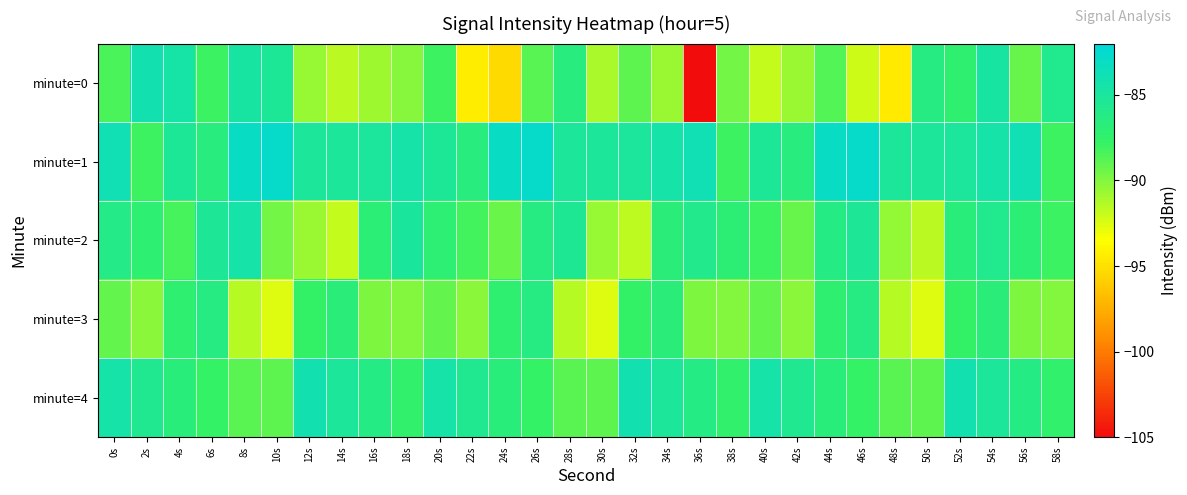

Reading left to right, transcribe all the data shown in this chart.

minute=0: 0s=-88.5	2s=-84.2	4s=-84.6	6s=-88.0	8s=-84.8	10s=-85.2	12s=-90.6	14s=-91.6	16s=-90.7	18s=-90.1	20s=-88.1	22s=-94.4	24s=-95.3	26s=-88.8	28s=-86.5	30s=-91.1	32s=-89.0	34s=-90.7	36s=-104.9	38s=-89.6	40s=-91.8	42s=-90.7	44s=-88.7	46s=-92.1	48s=-94.5	50s=-86.4	52s=-87.3	54s=-84.8	56s=-89.2	58s=-85.7
minute=1: 0s=-83.9	2s=-88.1	4s=-85.2	6s=-86.6	8s=-83.0	10s=-82.7	12s=-85.2	14s=-85.2	16s=-85.1	18s=-84.5	20s=-85.2	22s=-86.6	24s=-83.0	26s=-82.7	28s=-85.2	30s=-85.2	32s=-85.1	34s=-84.5	36s=-83.9	38s=-88.1	40s=-85.2	42s=-86.6	44s=-83.0	46s=-82.7	48s=-85.2	50s=-85.2	52s=-85.1	54s=-84.5	56s=-83.9	58s=-88.1
minute=2: 0s=-86.1	2s=-87.2	4s=-88.3	6s=-85.4	8s=-84.5	10s=-89.6	12s=-90.7	14s=-91.8	16s=-86.9	18s=-85.0	20s=-87.1	22s=-88.2	24s=-89.3	26s=-86.4	28s=-85.5	30s=-90.6	32s=-91.7	34s=-86.8	36s=-85.9	38s=-87.0	40s=-88.1	42s=-89.2	44s=-86.3	46s=-85.4	48s=-90.5	50s=-91.6	52s=-86.7	54s=-85.8	56s=-86.9	58s=-88.0
minute=3: 0s=-89.1	2s=-90.2	4s=-87.3	6s=-86.4	8s=-91.5	10s=-92.6	12s=-87.7	14s=-86.8	16s=-89.9	18s=-90.0	20s=-89.1	22s=-90.2	24s=-87.3	26s=-86.4	28s=-91.5	30s=-92.6	32s=-87.7	34s=-86.8	36s=-89.9	38s=-90.0	40s=-89.1	42s=-90.2	44s=-87.3	46s=-86.4	48s=-91.5	50s=-92.6	52s=-87.7	54s=-86.8	56s=-89.9	58s=-90.0
minute=4: 0s=-84.5	2s=-85.6	4s=-86.7	6s=-87.8	8s=-88.9	10s=-89.0	12s=-84.1	14s=-85.2	16s=-86.3	18s=-87.4	20s=-84.5	22s=-85.6	24s=-86.7	26s=-87.8	28s=-88.9	30s=-89.0	32s=-84.1	34s=-85.2	36s=-86.3	38s=-87.4	40s=-84.5	42s=-85.6	44s=-86.7	46s=-87.8	48s=-88.9	50s=-89.0	52s=-84.1	54s=-85.2	56s=-86.3	58s=-87.4